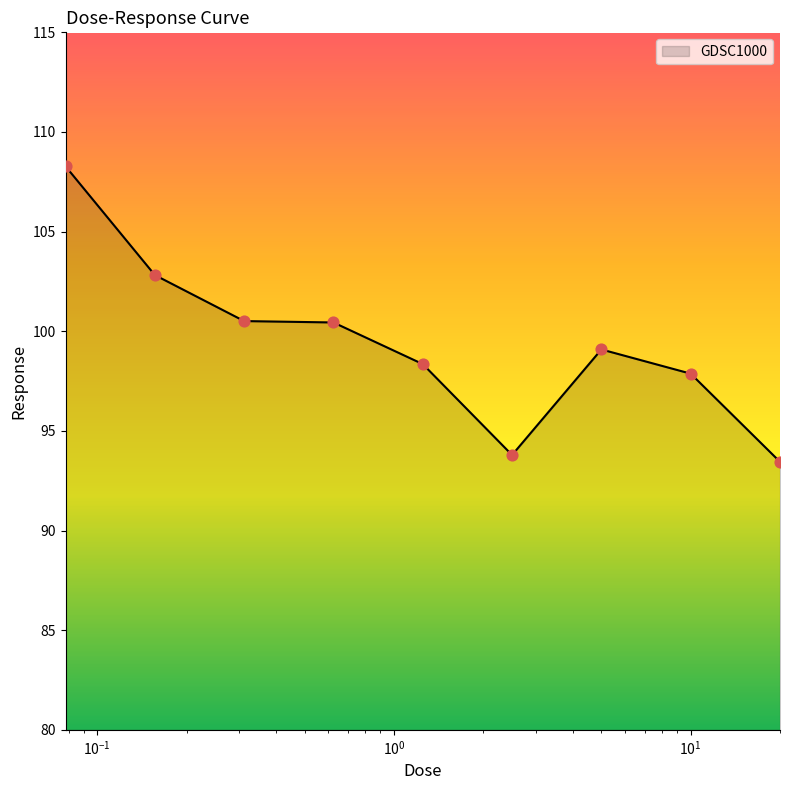

What is the minimum value shown in the chart?

93.4